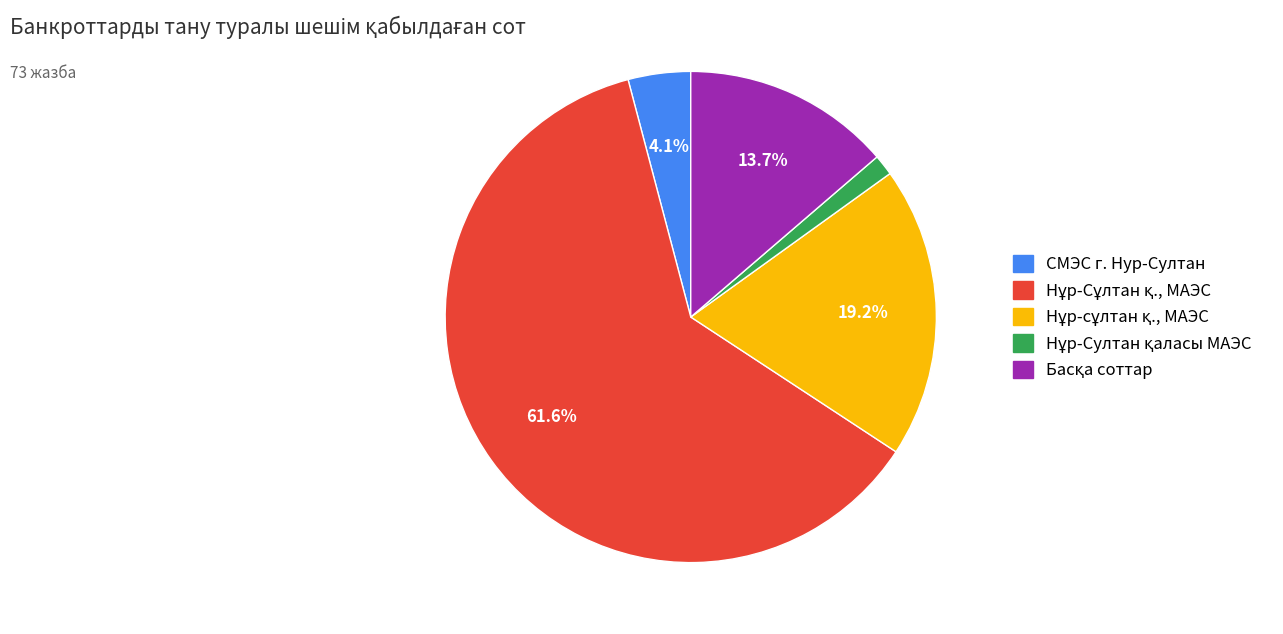

Does any single category account for the majority?

Yes